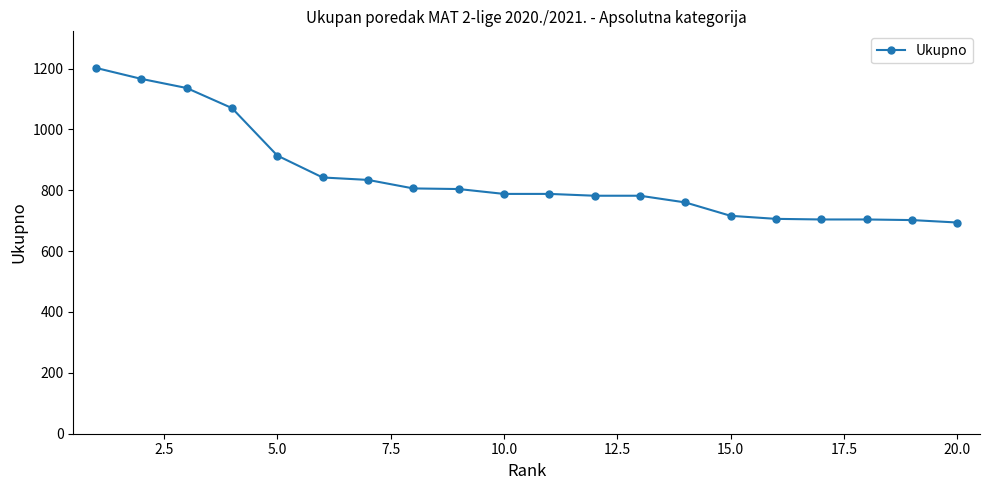

What is the average value?

845